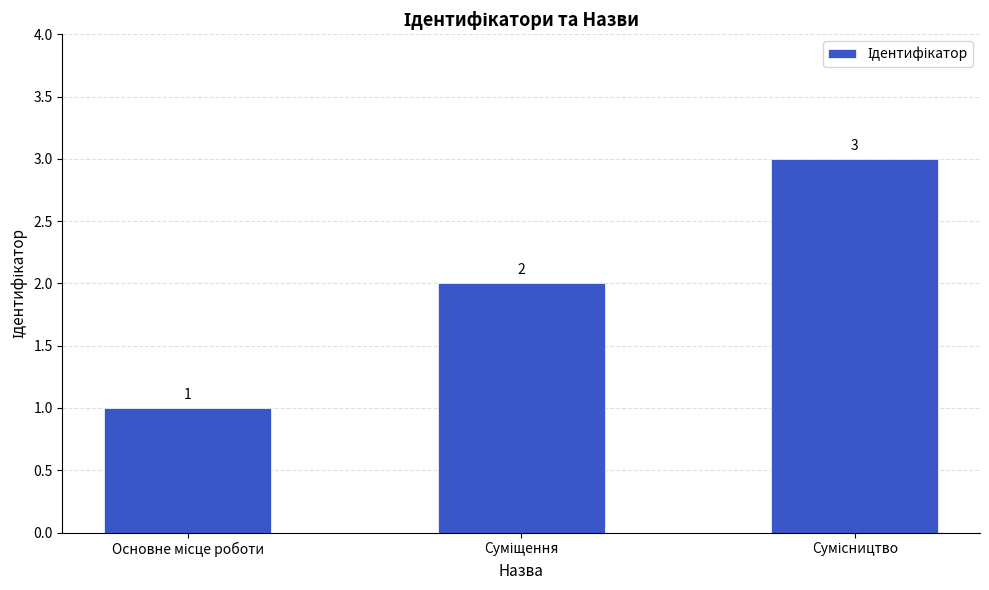

What is the sum of all values?

6